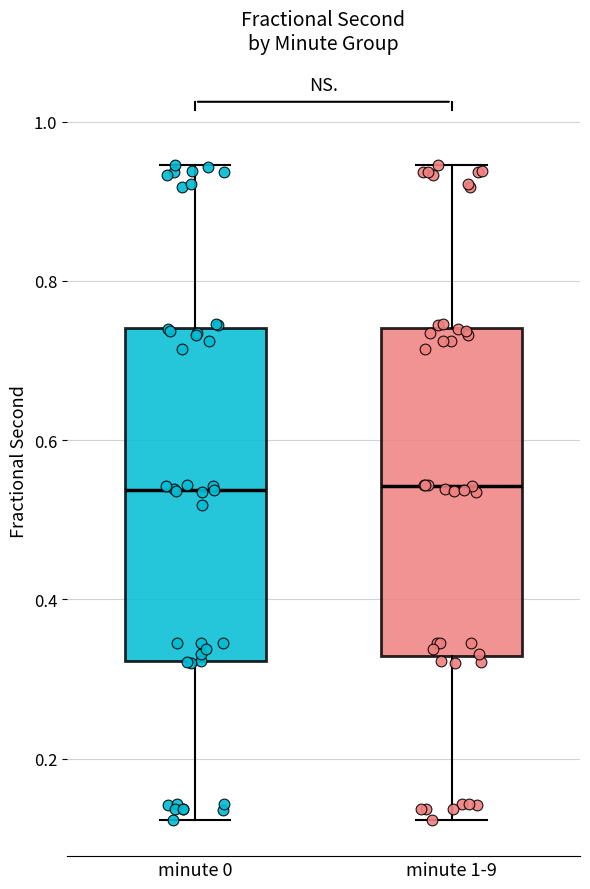

Where is the upper edge of the box for minute 1-9 on the y-axis? The values are not printed on the chart, so give them approximately, as read against the axis.

0.74